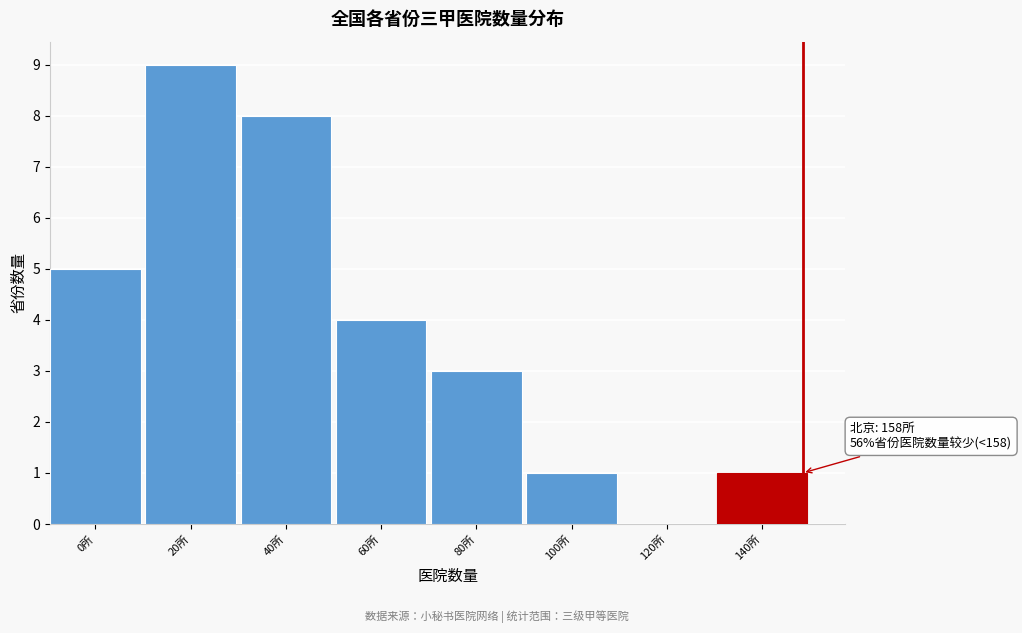

Reading right to left, list all the values displayed in this chart.

140所=1	120所=0	100所=1	80所=3	60所=4	40所=8	20所=9	0所=5